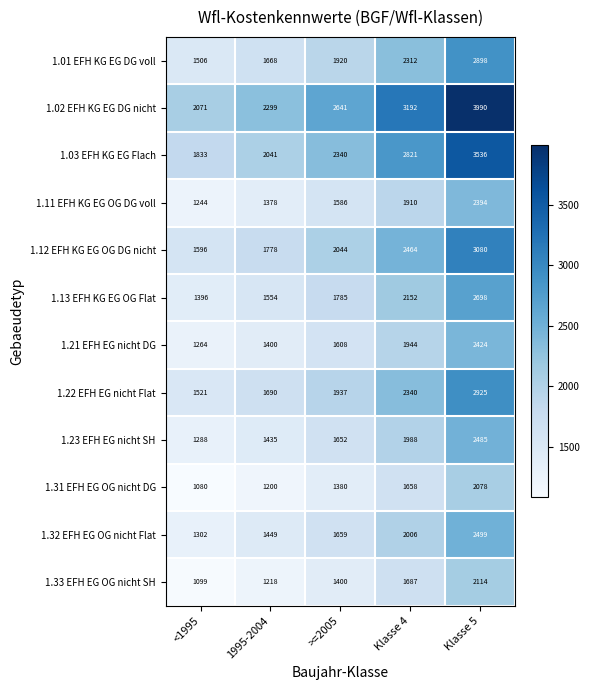

At which category is the sum across all series the highest?

Klasse 5